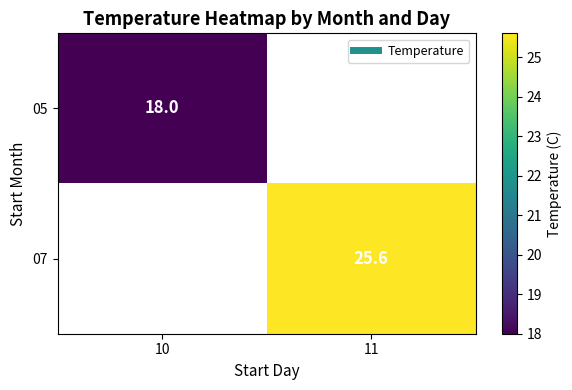

What is the smallest value displayed?

18.0